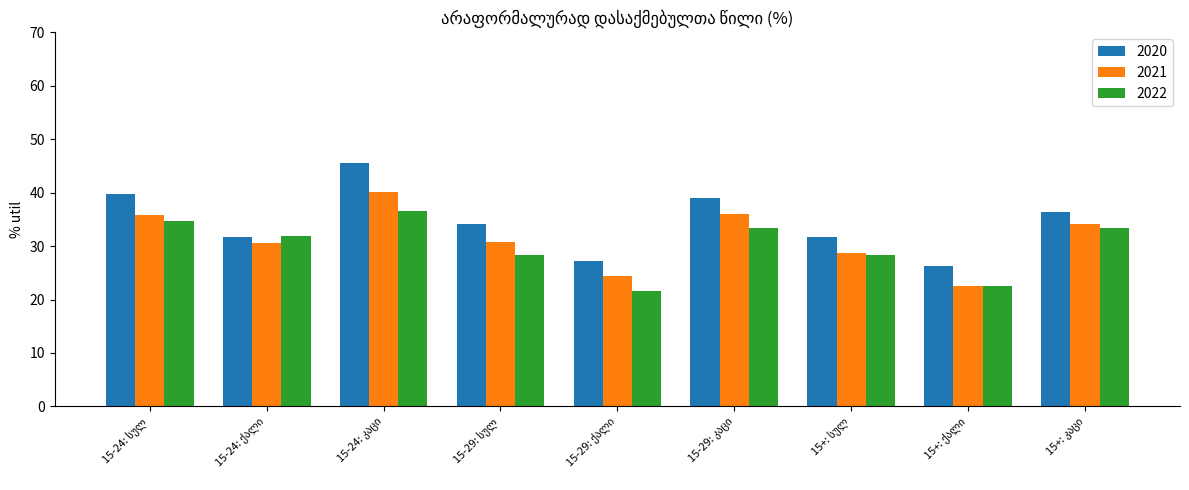

Which series has the widest spread of values?

2020